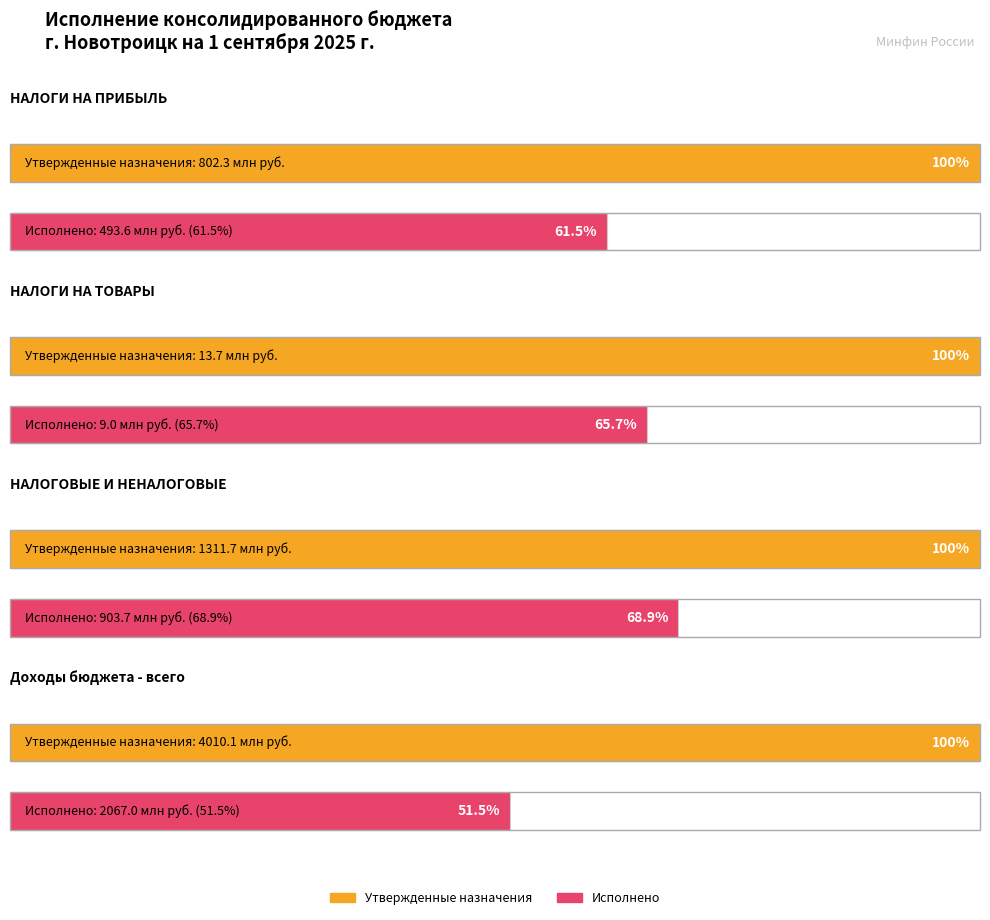

What position from the right is Доходы бюджета - всего?

1